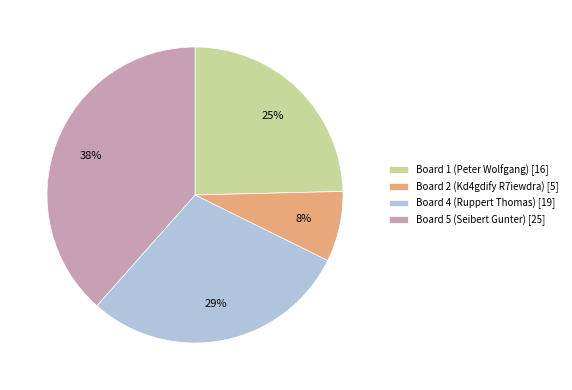

To the nearest percent, what percentage of the pie is Board 1 (Peter Wolfgang) [16]?

25%